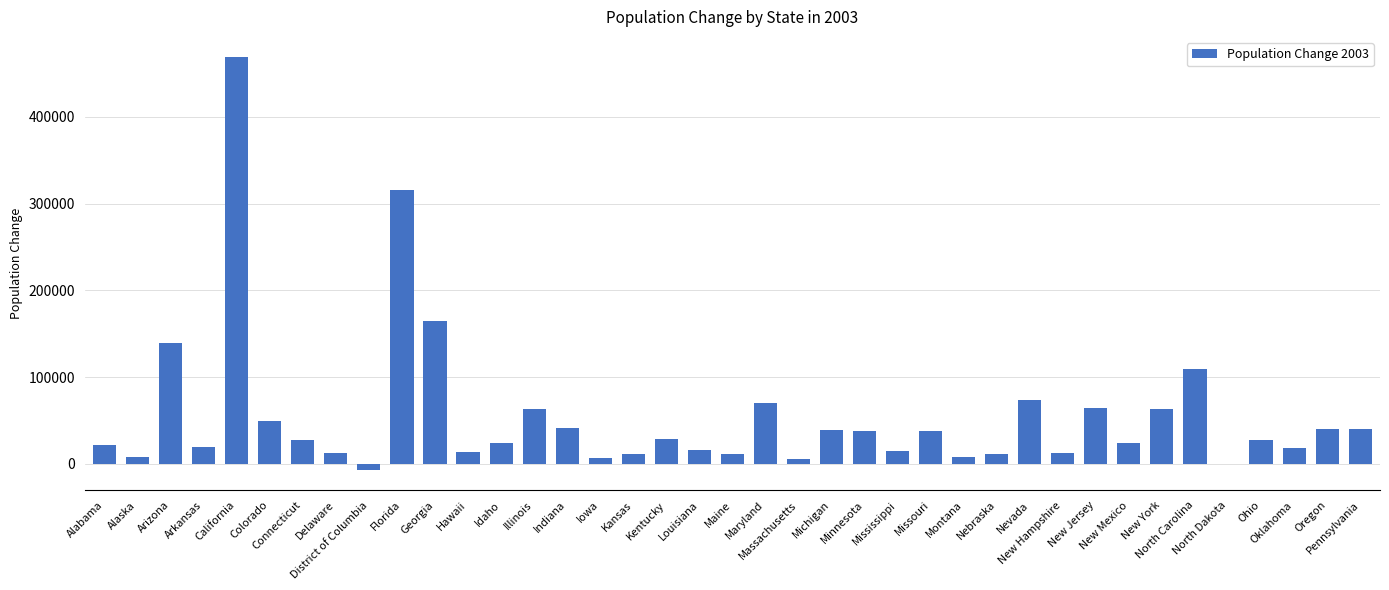

What is the sum of all values?

2133274